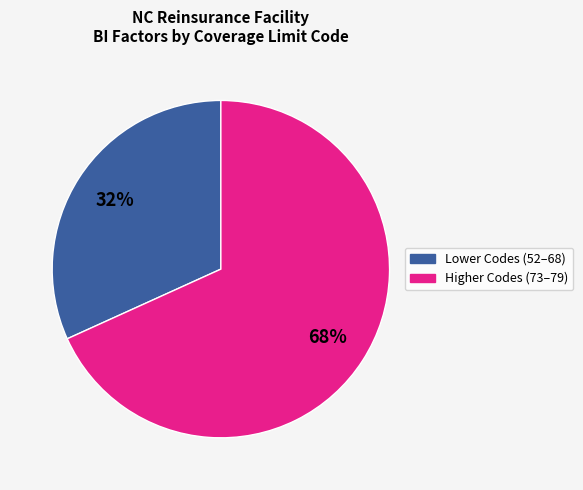

Does any single category account for the majority?

Yes